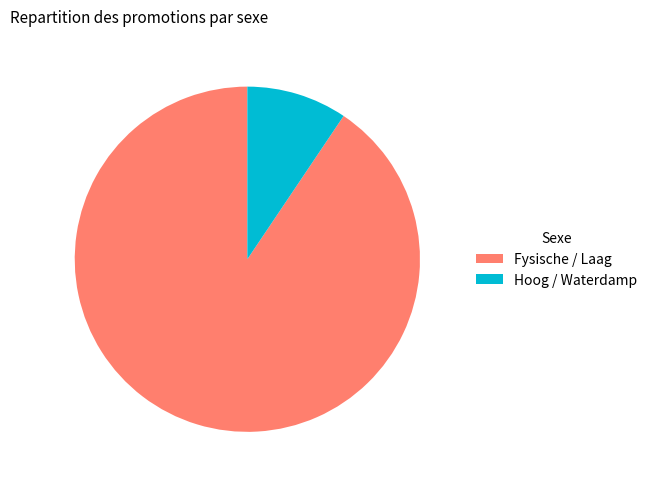

Is it true that Hoog / Waterdamp is 2% of the pie?

False